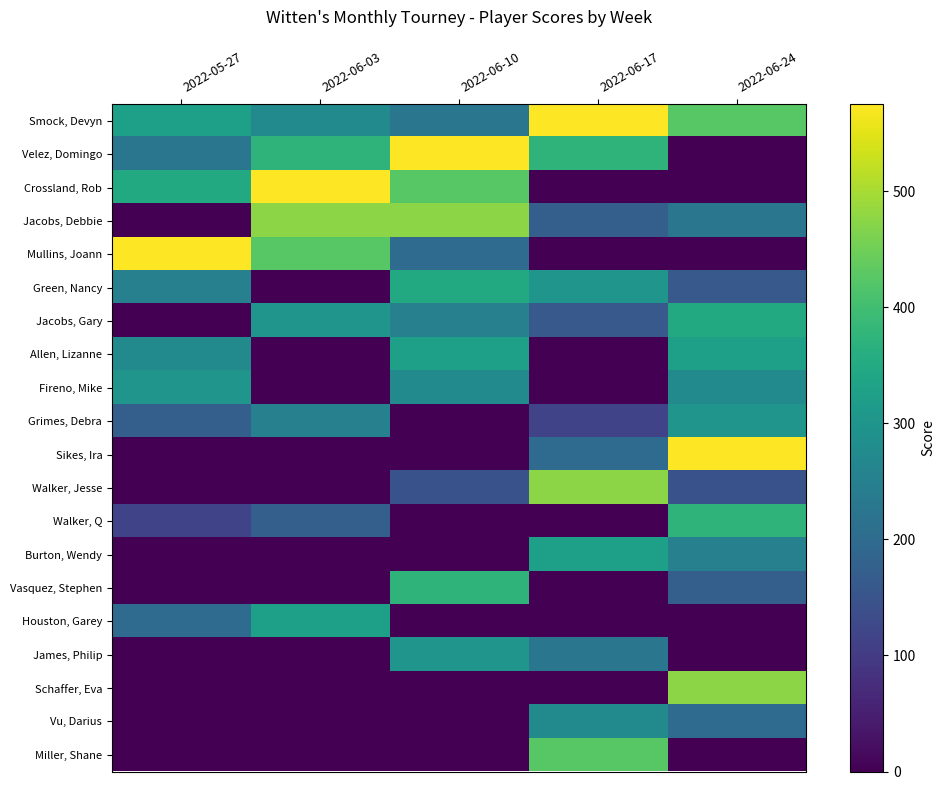

Which series changed the most between 2022-06-03 and 2022-06-17?

Crossland, Rob